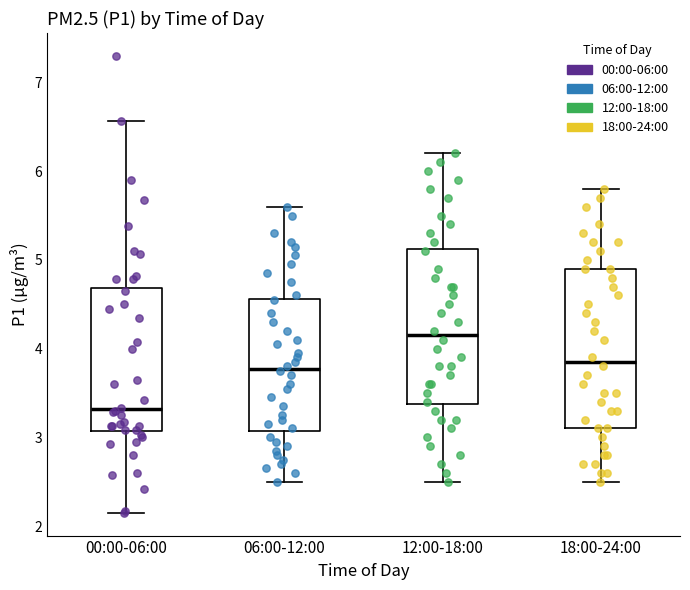

Reading left to right, read every box against the y-axis: the position of its median line, the range the box covers, and the ends of its whiskers. The values are not printed on the chart, so give them approximately, as read against the axis.

00:00-06:00: median 3.3, box 3.1 to 4.7, whiskers 2.2 to 6.6
06:00-12:00: median 3.8, box 3.1 to 4.6, whiskers 2.5 to 5.6
12:00-18:00: median 4.2, box 3.4 to 5.1, whiskers 2.5 to 6.2
18:00-24:00: median 3.9, box 3.1 to 4.9, whiskers 2.5 to 5.8